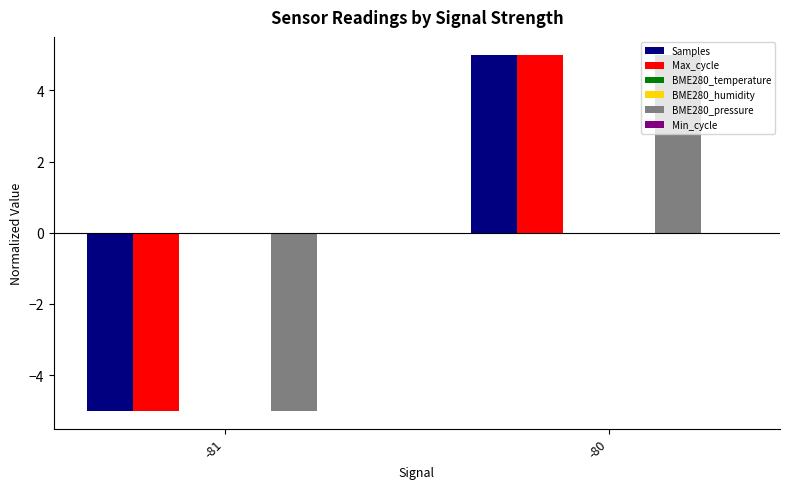

Are the bars horizontal?

No